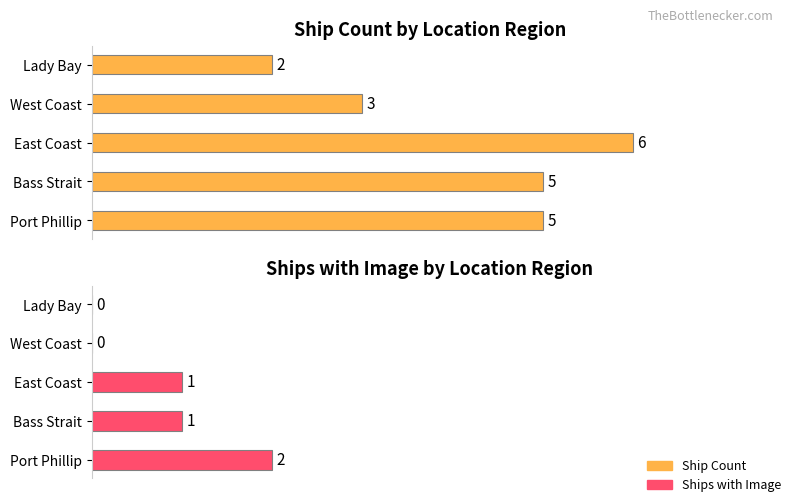

What is the label of the 3rd bar from the right?

East Coast